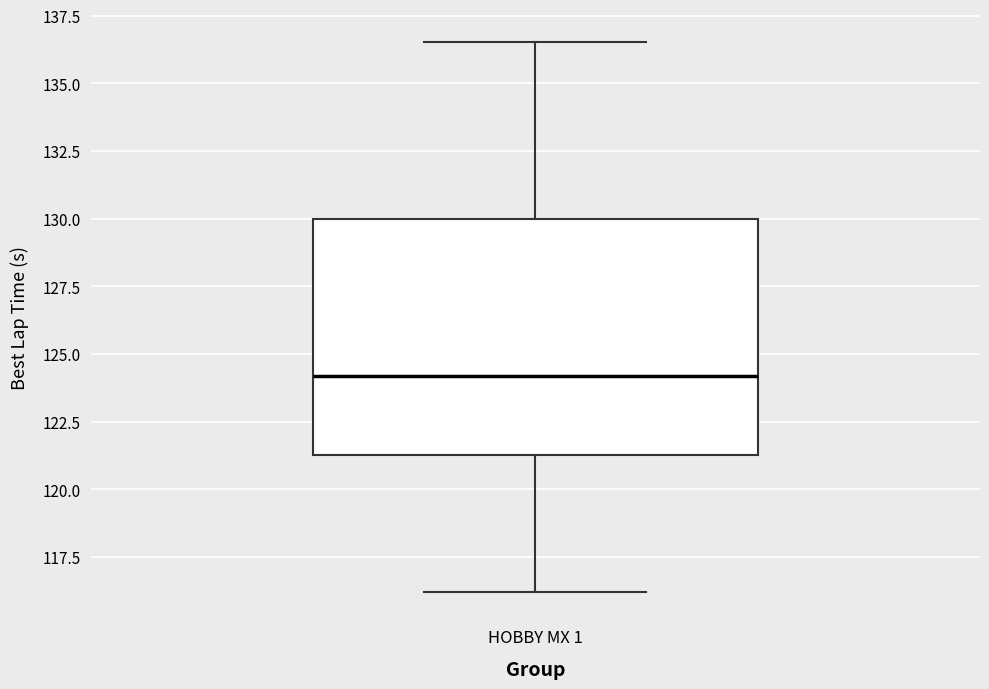

Read this box plot against the y-axis: the position of the median line, the range covered by the box, and the ends of both whiskers. The values are not printed on the chart, so give them approximately, as read against the axis.

median 124.0, box 121.5 to 130.0, whiskers 116.0 to 136.5